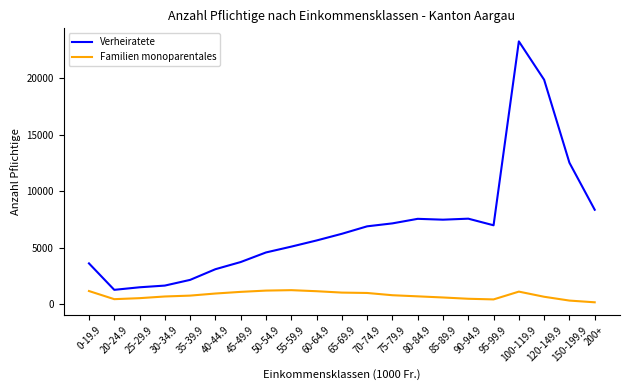

What is the difference between the Verheiratete values at 70-74.9 and 75-79.9?

261